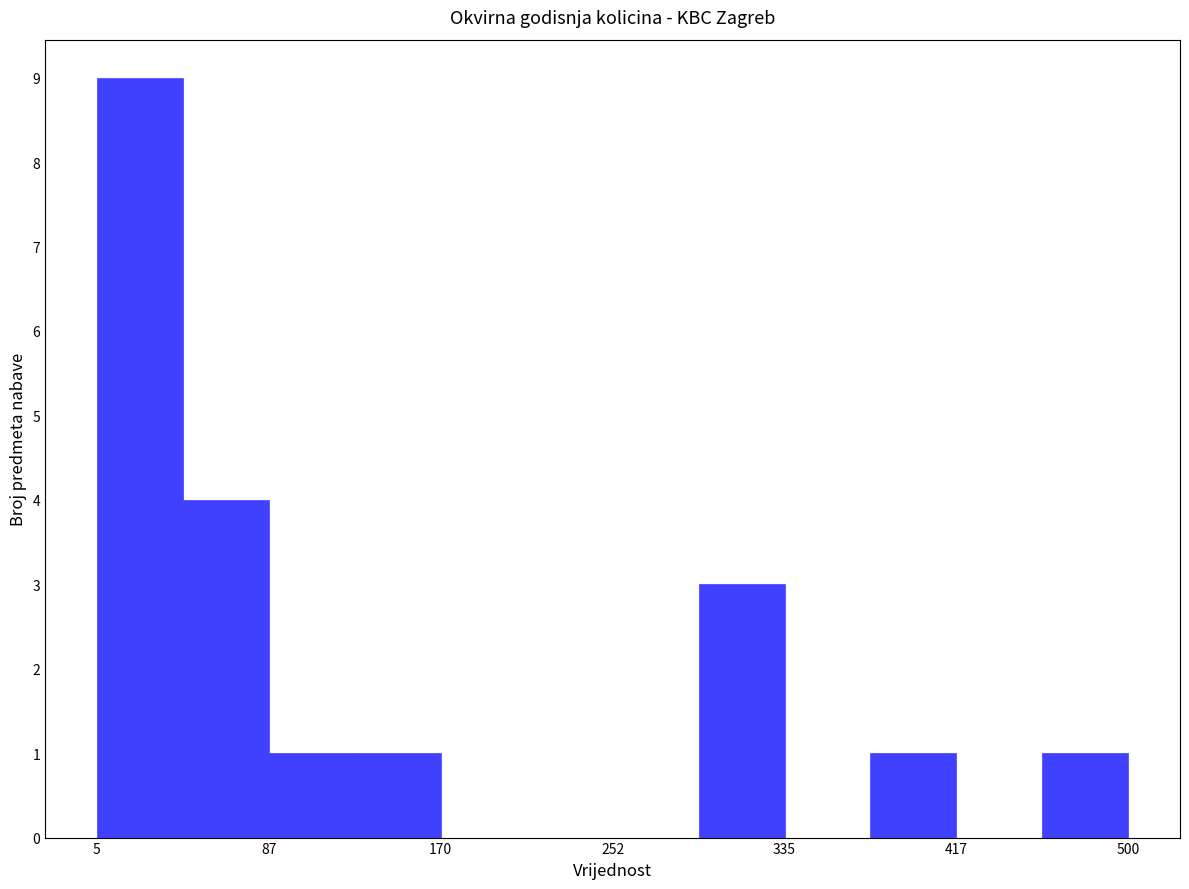

Reading left to right, list every bar in this chart as the range it spans on the x-axis followed by its height. Neither the bar edges nor the heights are printed on the chart, so give them approximately, as read against the axes.

10 to 50: 9
50 to 90: 4
90 to 130: 1
130 to 170: 1
170 to 210: 0
210 to 250: 0
250 to 290: 0
290 to 340: 3
340 to 380: 0
380 to 420: 1
420 to 460: 0
460 to 500: 1